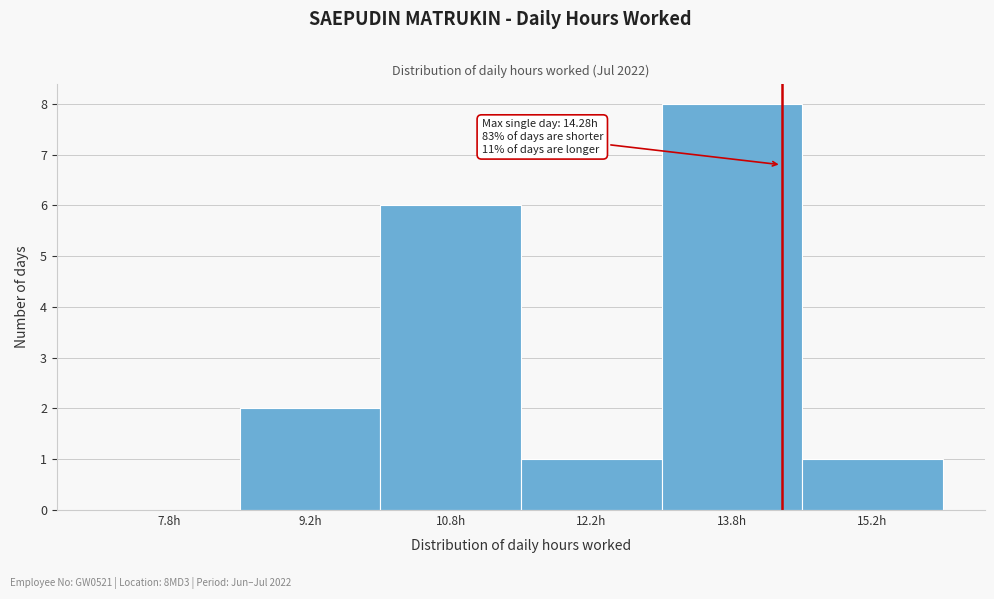

Which range on the x-axis has the tallest bar?

13.0 to 14.5